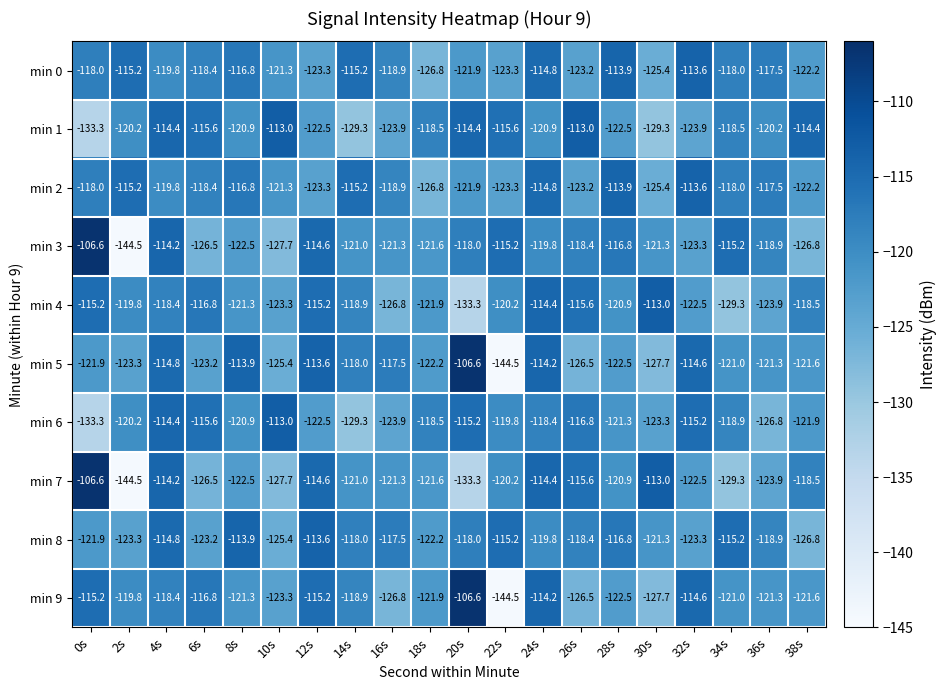

What is the average value of the min 5 series?

-120.7